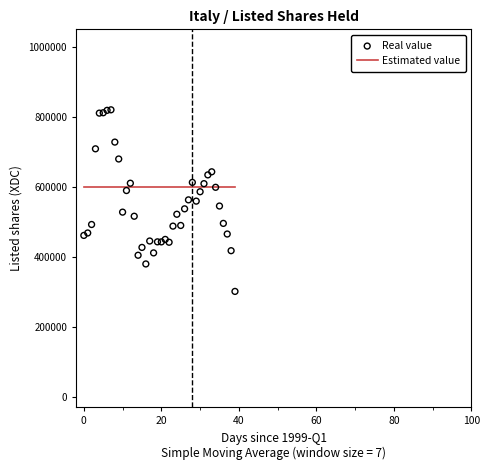

Which series reaches the minimum Y coordinate?

Real value